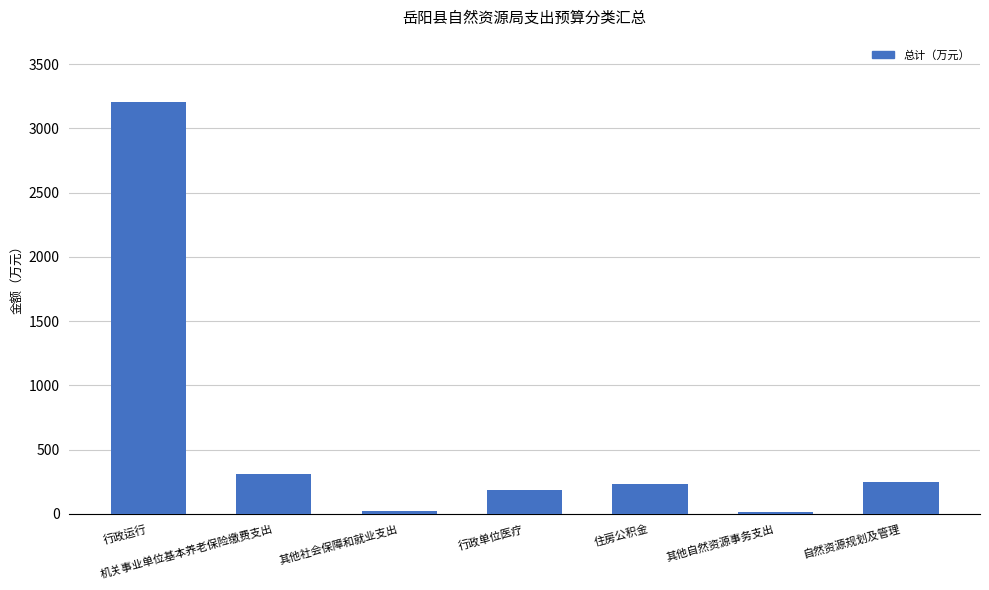

At which category does the chart reach its peak across all series?

行政运行